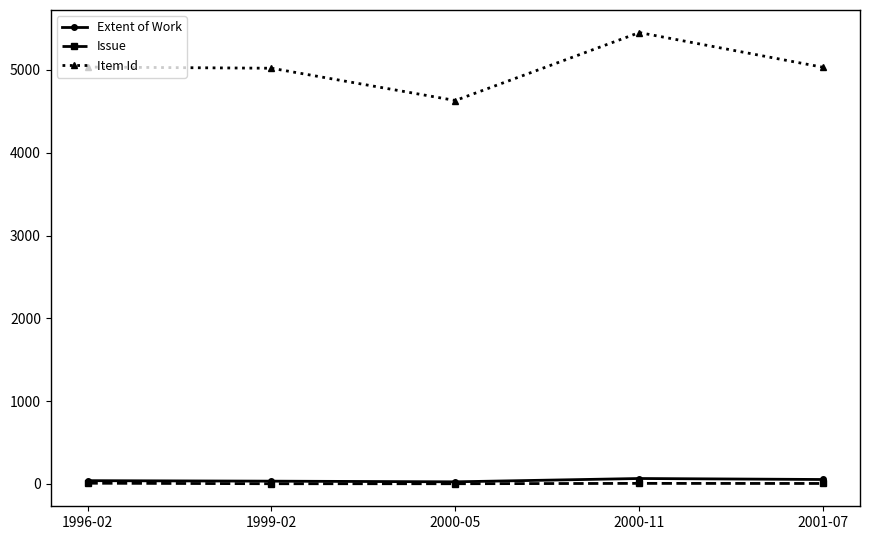

How many values in the Item Id series are below 5032?

2